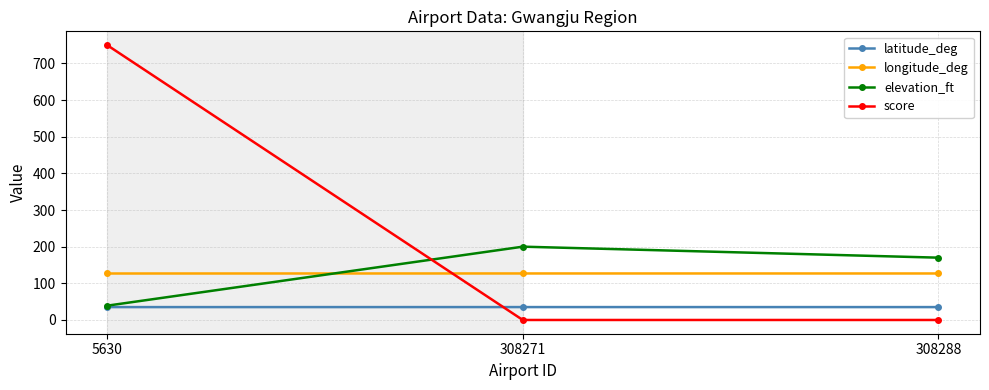

What is the maximum value for score?

750.0